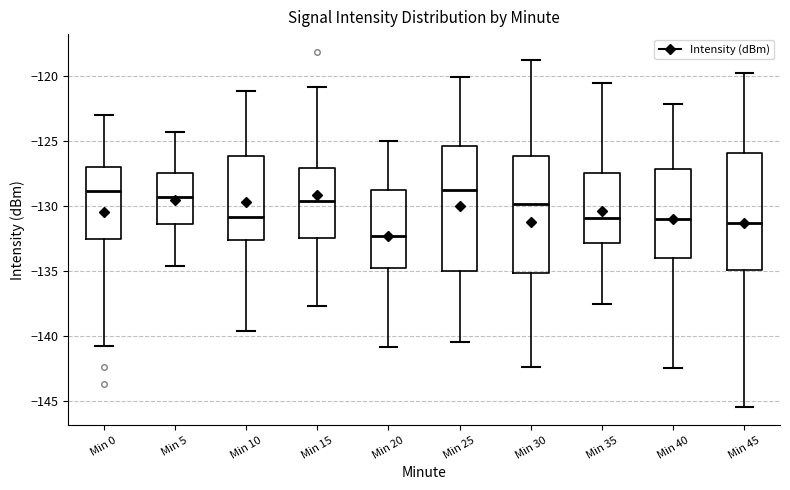

Which box has the lowest median line?

Min 20